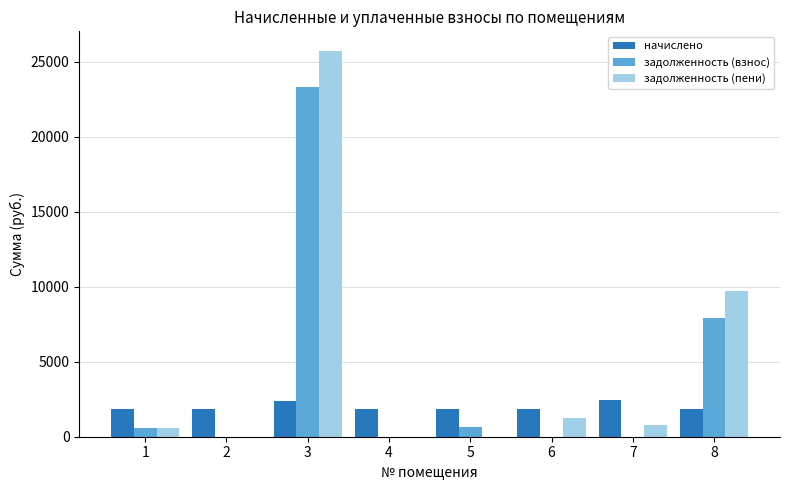

What is the sum of the начислено values at 1 and 4?

3658.7